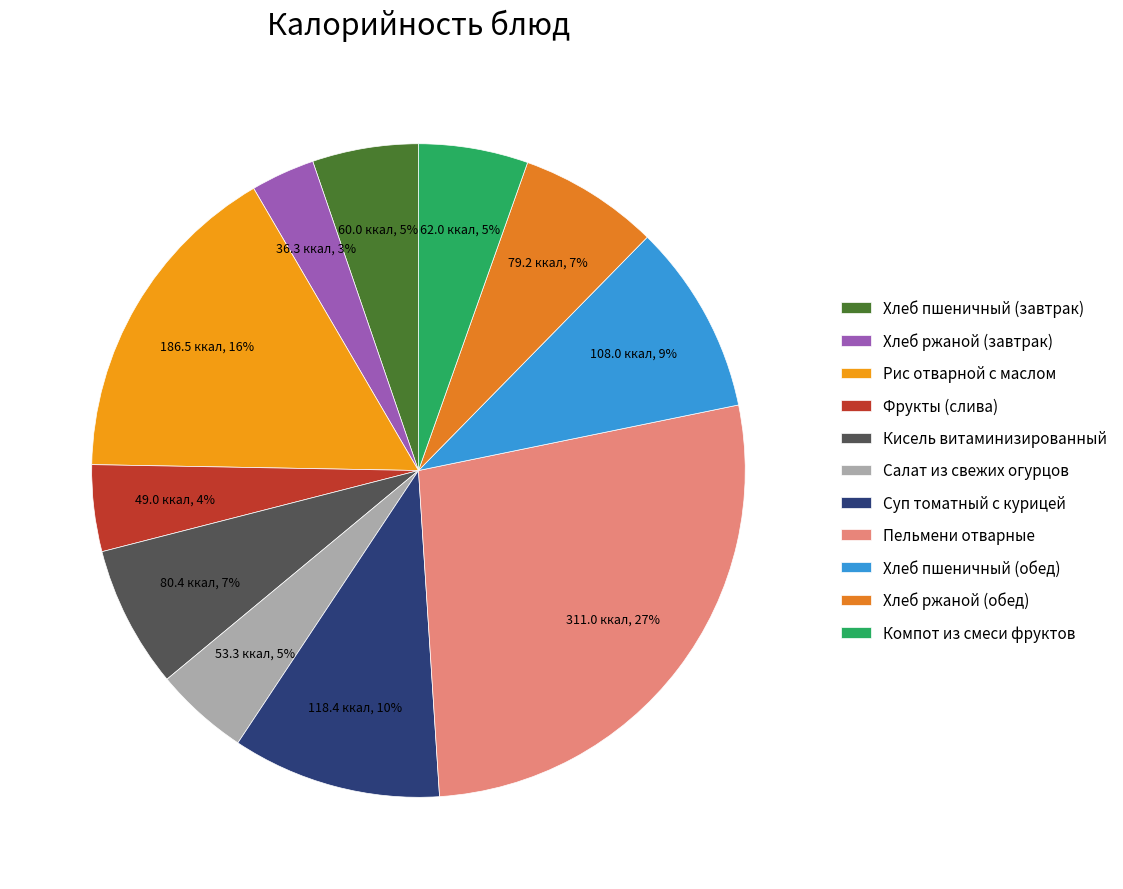

Is there any slice that represents more than half of the pie?

No